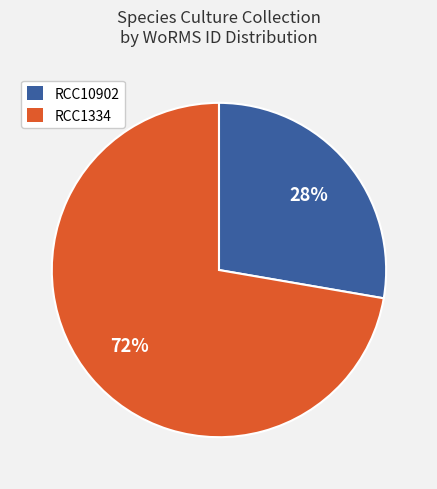

True or false: RCC1334 accounts for 60% of the total.

False